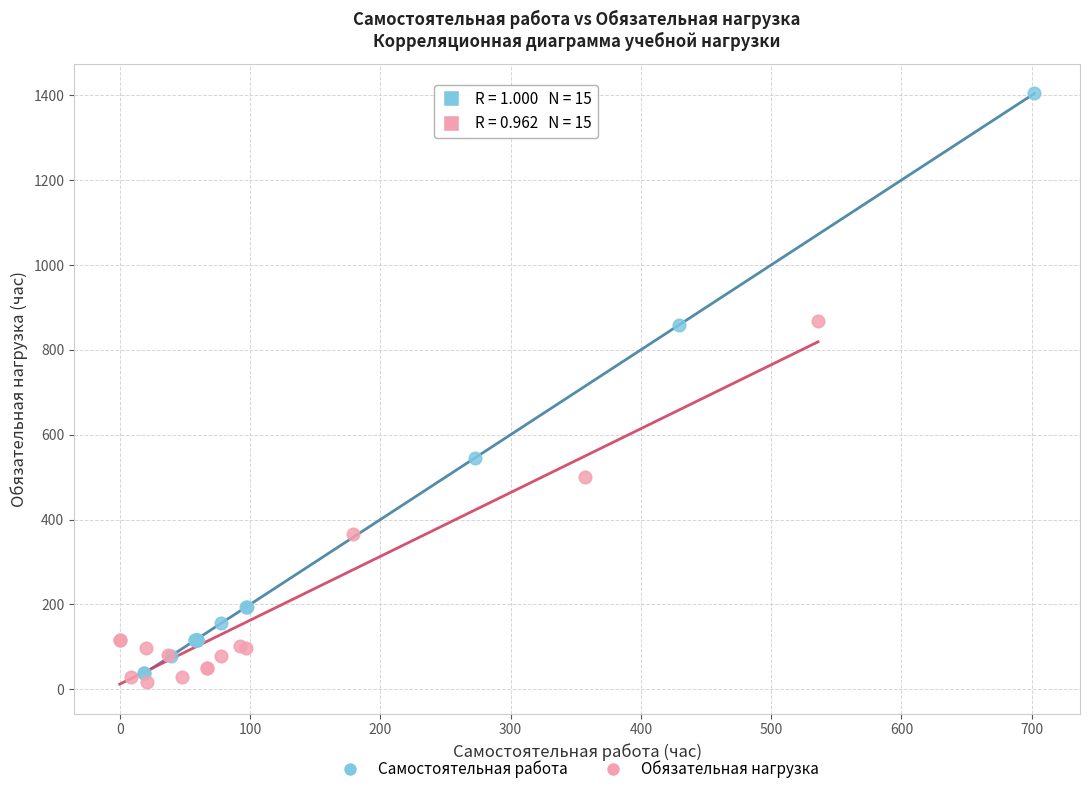

Which series reaches the maximum Y coordinate?

Самостоятельная работа